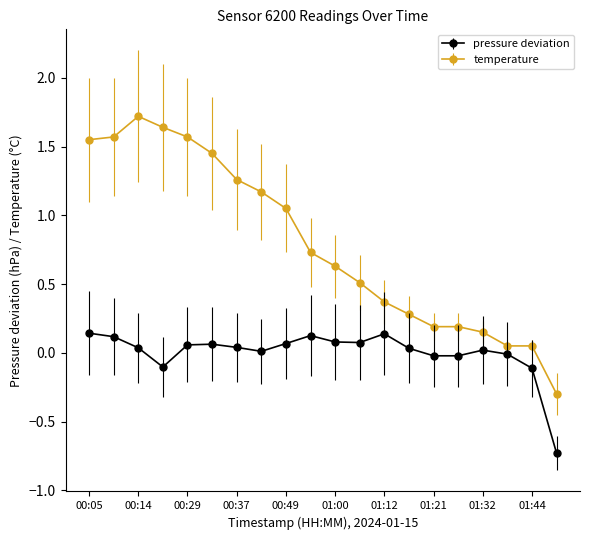

What is the highest value of the temperature series?

1.7